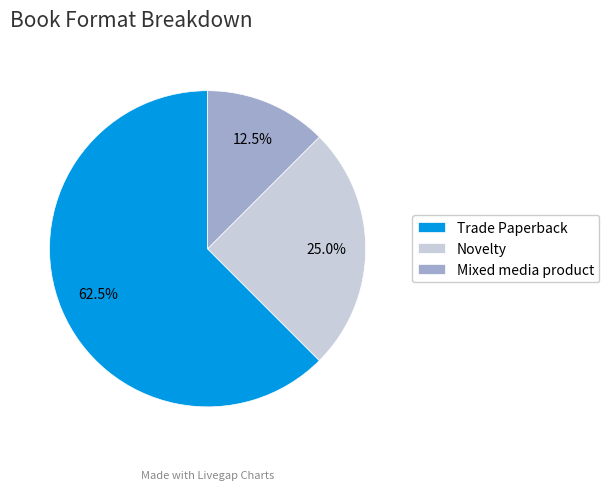

Is the sum of Novelty and Trade Paperback greater than half?

Yes